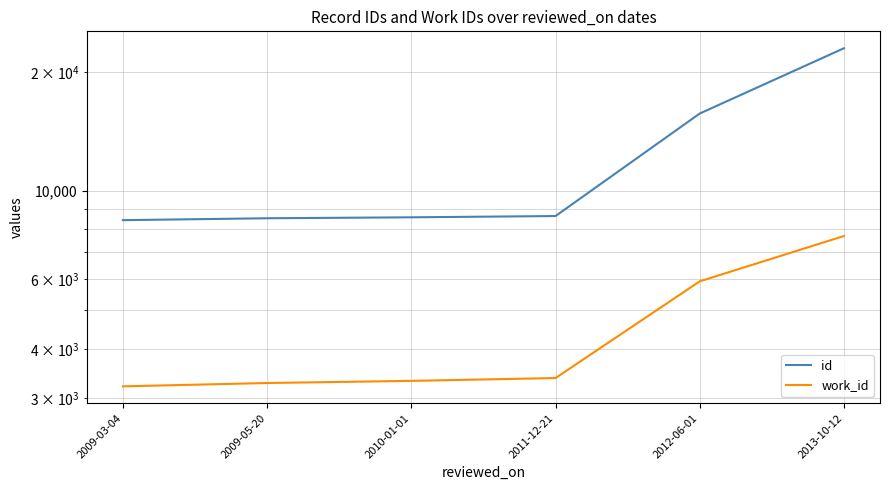

What is the label of the 3rd point from the right?

2011-12-21